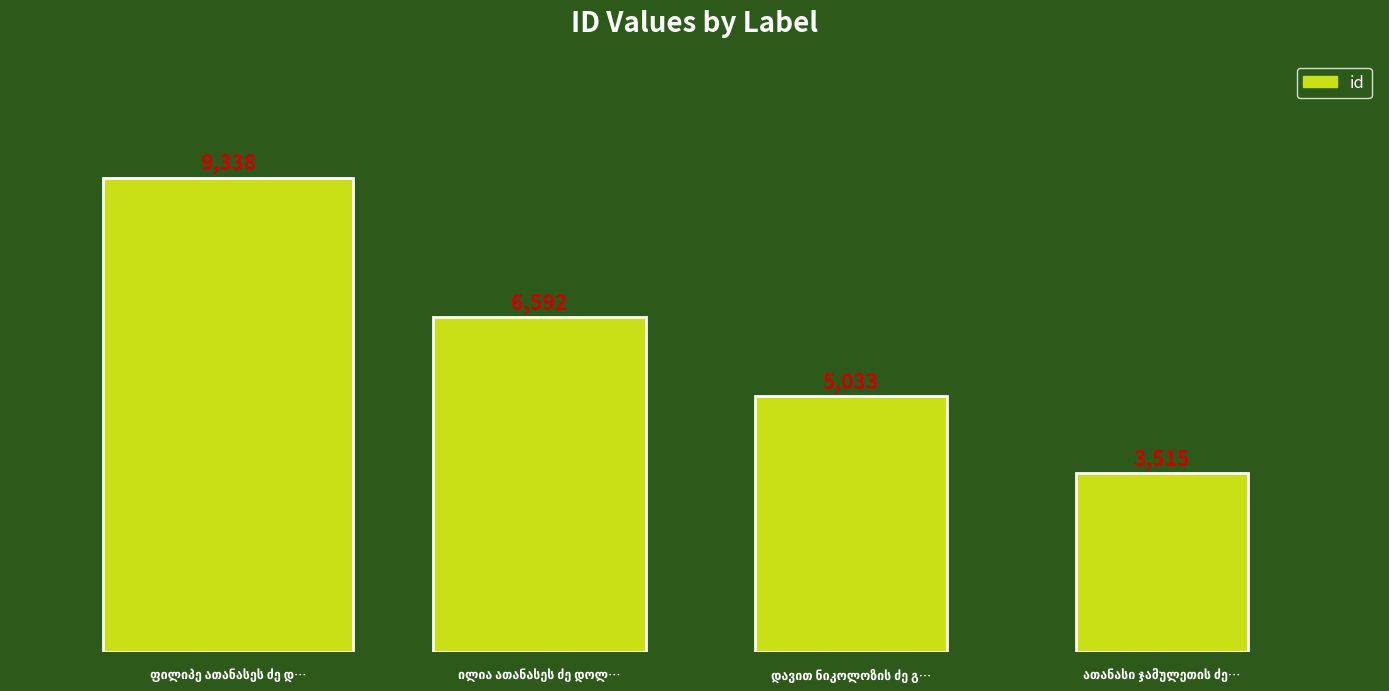

Reading left to right, extract all data points from this chart.

9338	6592	5033	3515